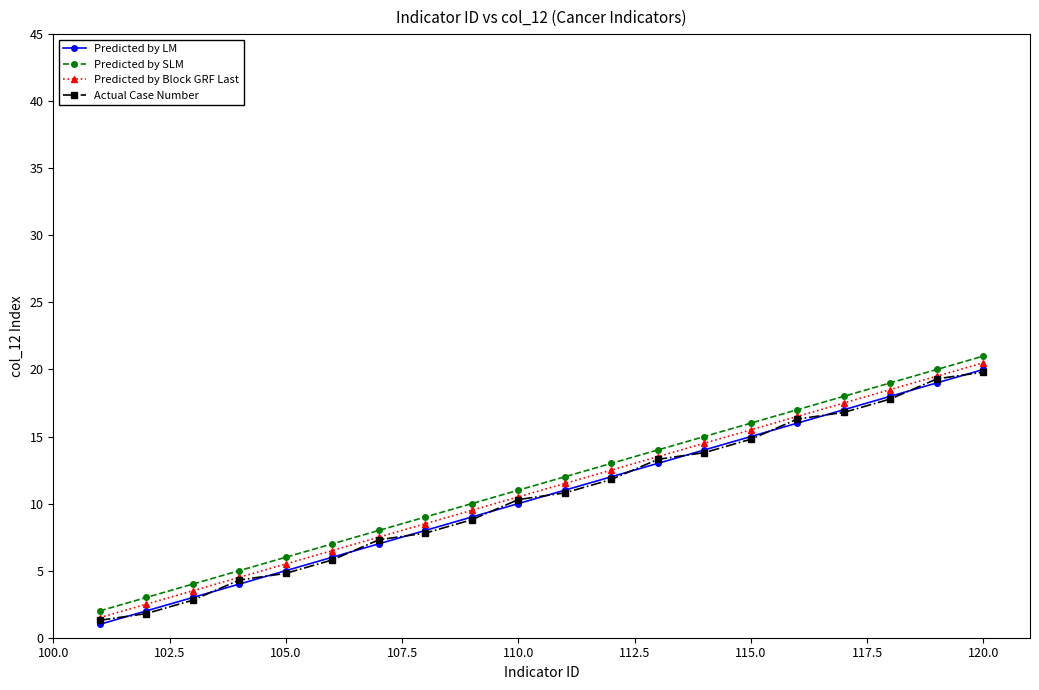

What is the highest value of the Predicted by SLM series?

21.0